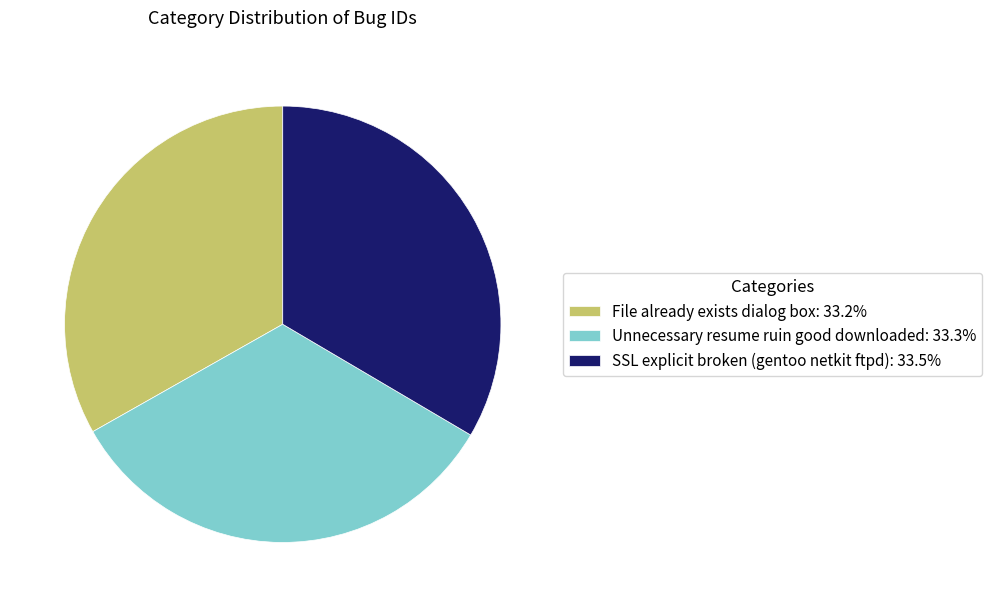

Does File already exists dialog box: 33.2% account for over 50% of the chart?

No